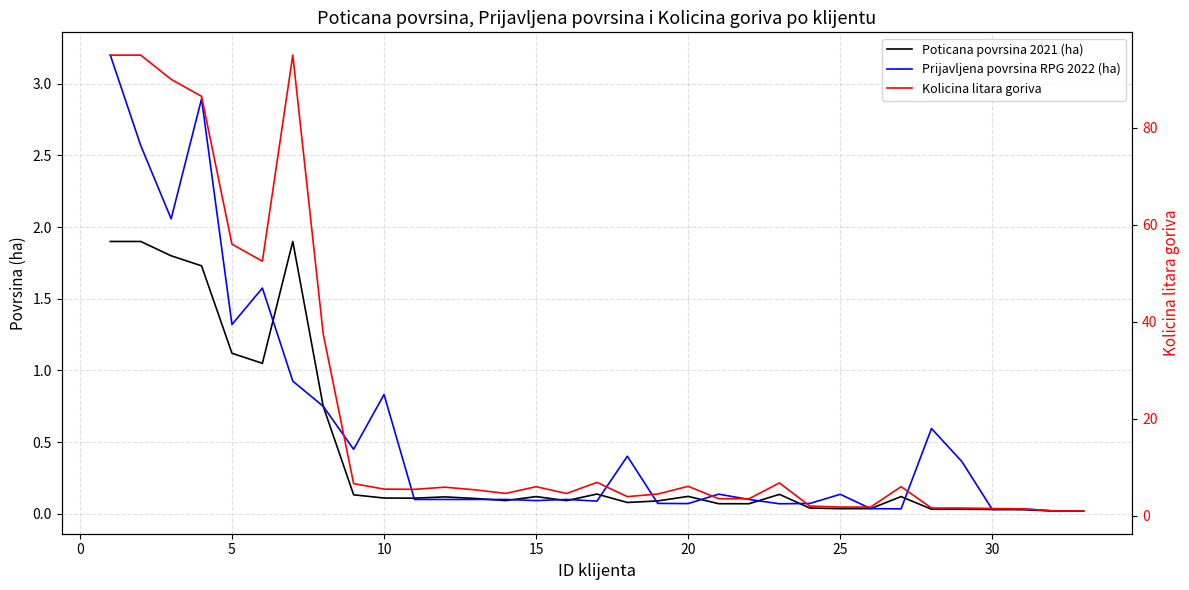

Which series has the largest range (max minus min)?

Kolicina litara goriva